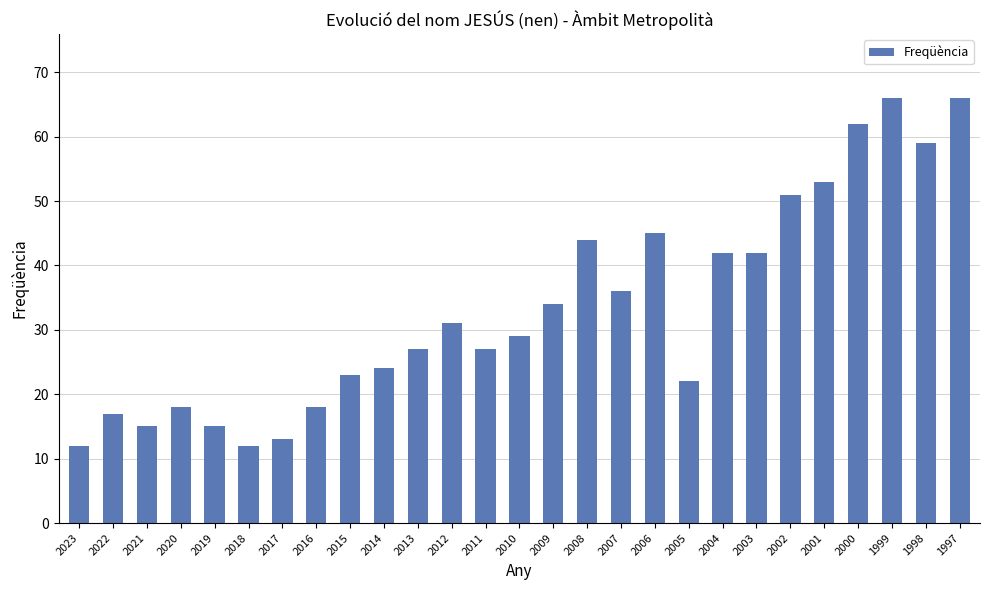

What is the difference between the maximum and minimum values?

54